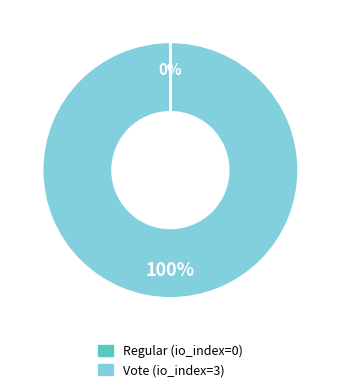

True or false: Vote accounts for 100% of the total.

True